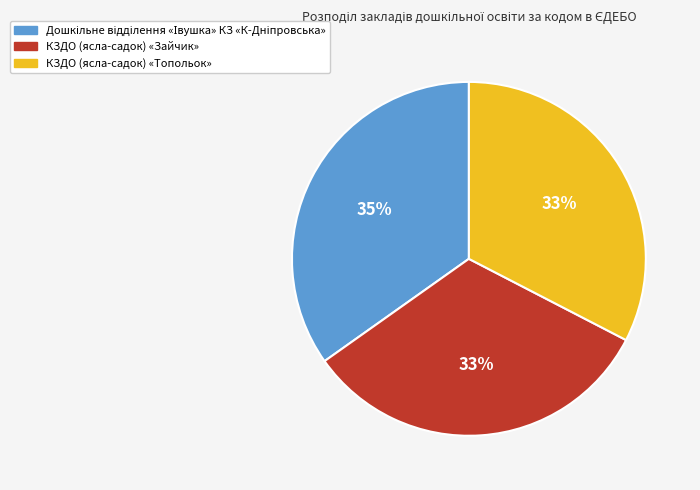

What percentage is the КЗДО (ясла-садок) «Топольок» slice, to the nearest percent?

33%